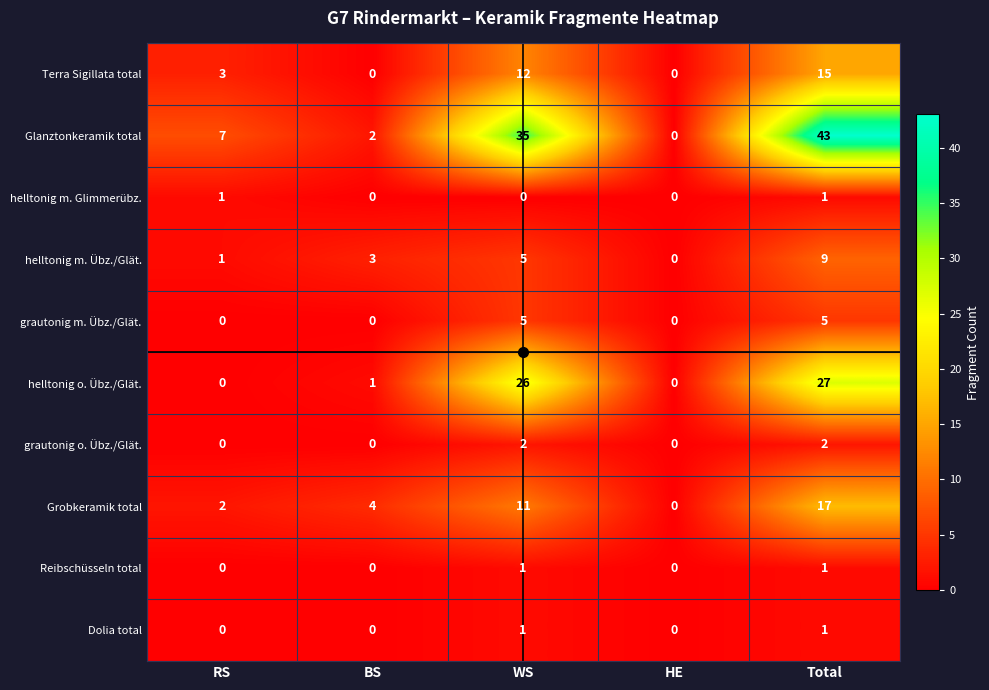

Which series has the largest total across all categories?

Glanztonkeramik total